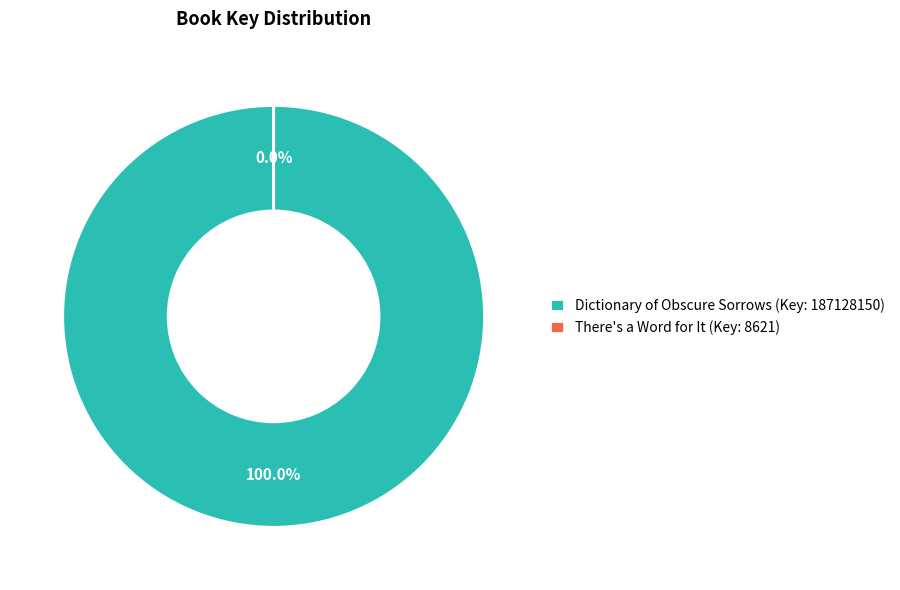

Rank the categories by value from highest to lowest.

Dictionary of Obscure Sorrows (Key: 187128150), There's a Word for It (Key: 8621)